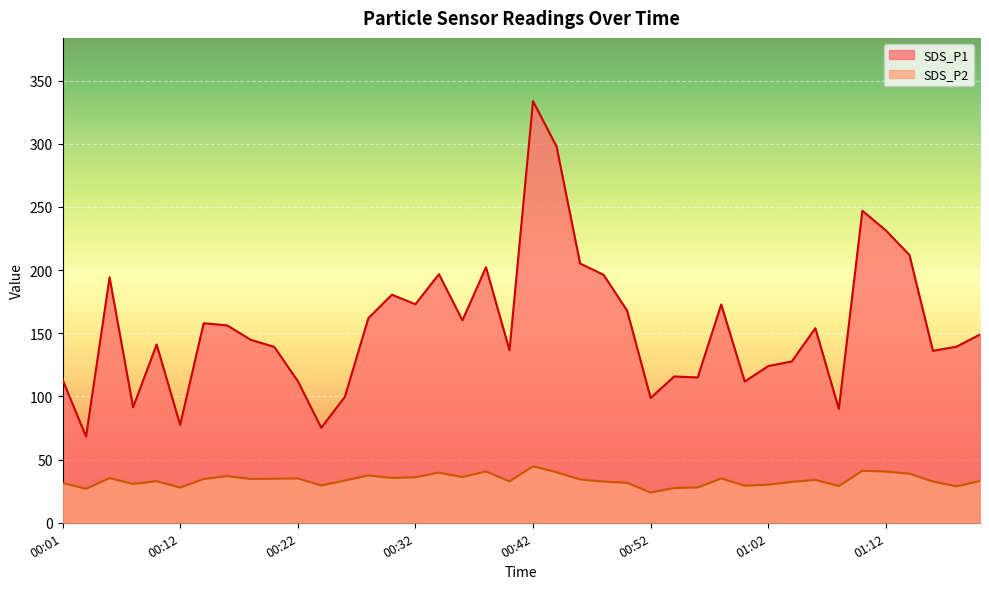

How many interior local valleys does the SDS_P1 series have?

12